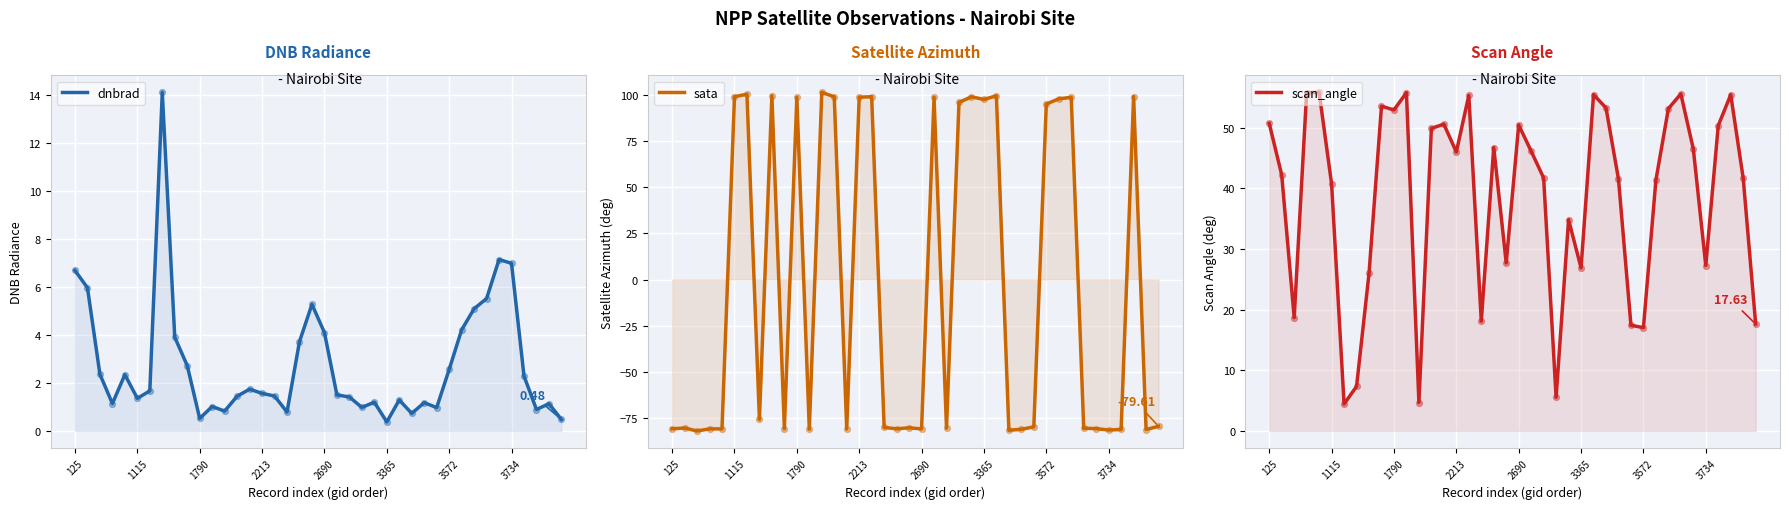

What are all the series names shown in the legend?

dnbrad, sata, scan_angle